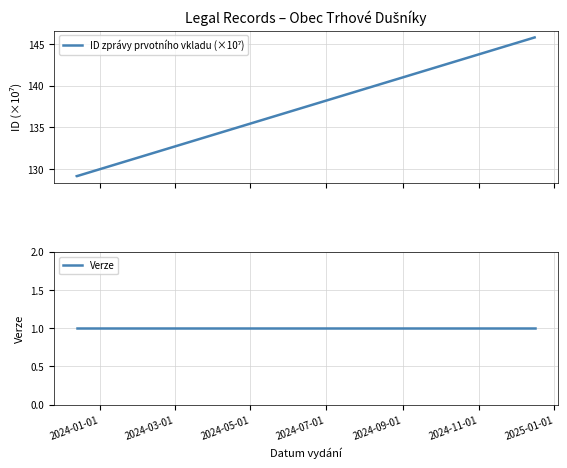

What is the average value of the ID zprávy prvotního vkladu (×10⁷) series?

134.7